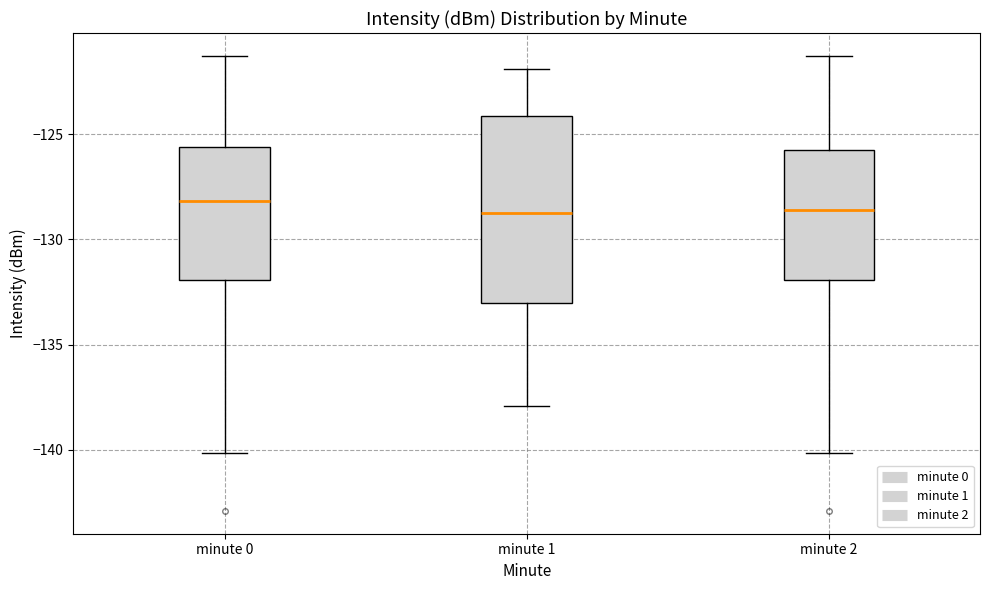

Reading left to right, read every box against the y-axis: the position of its median line, the range the box covers, and the ends of its whiskers. The values are not printed on the chart, so give them approximately, as read against the axis.

minute 0: median -128.0, box -132.0 to -125.5, whiskers -140.0 to -121.5
minute 1: median -129.0, box -133.0 to -124.0, whiskers -138.0 to -122.0
minute 2: median -128.5, box -132.0 to -125.5, whiskers -140.0 to -121.5